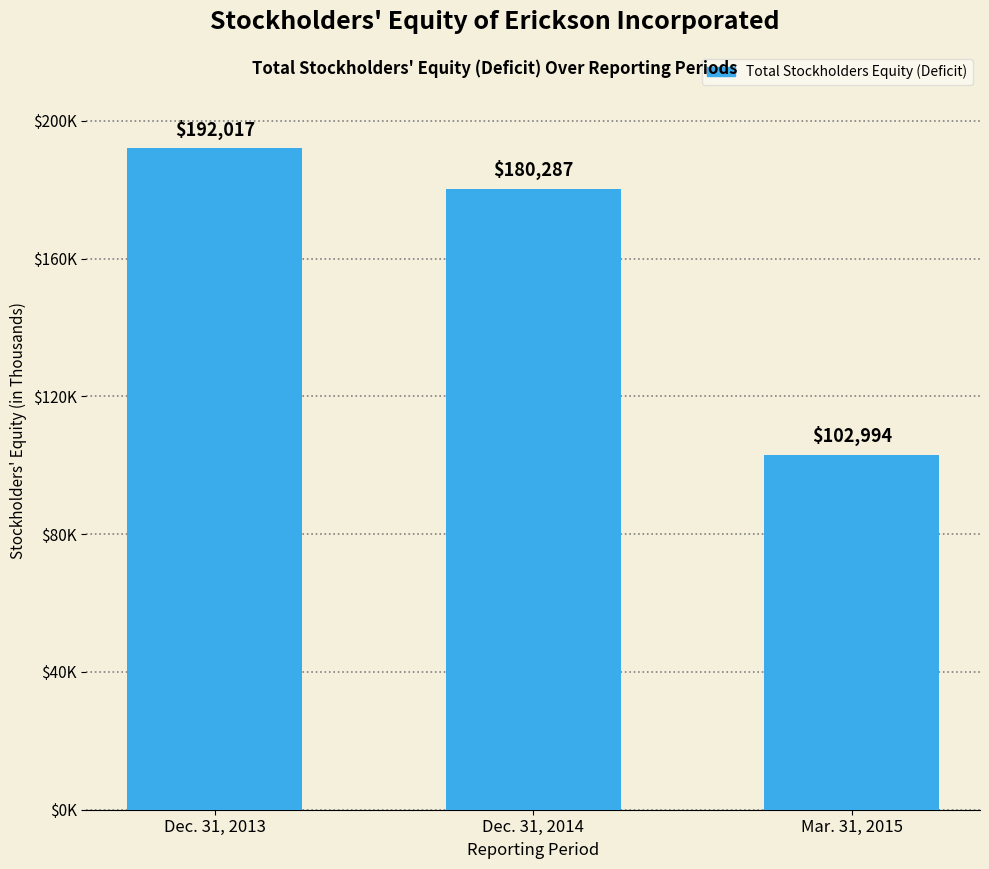

Rank the categories by value from lowest to highest.

Mar. 31, 2015, Dec. 31, 2014, Dec. 31, 2013